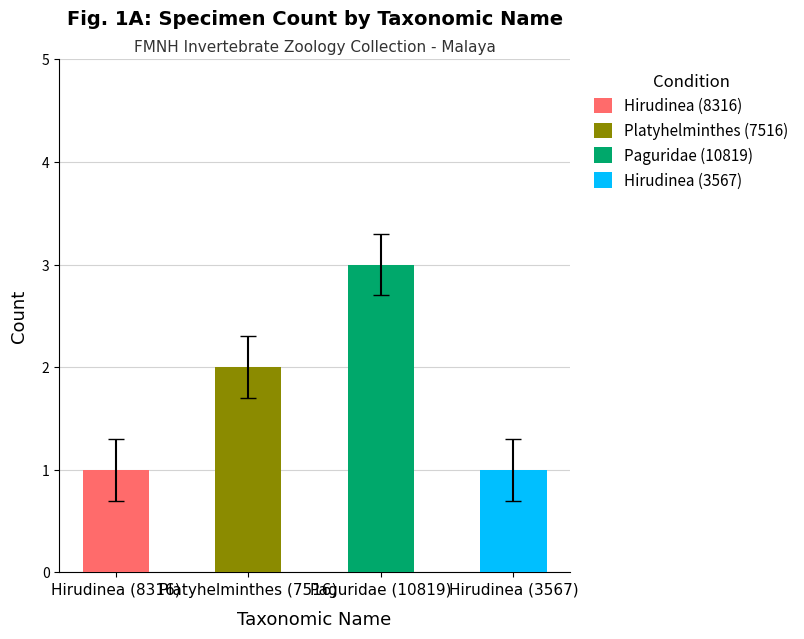

At which label does the data first exceed 2?

Paguridae (10819)